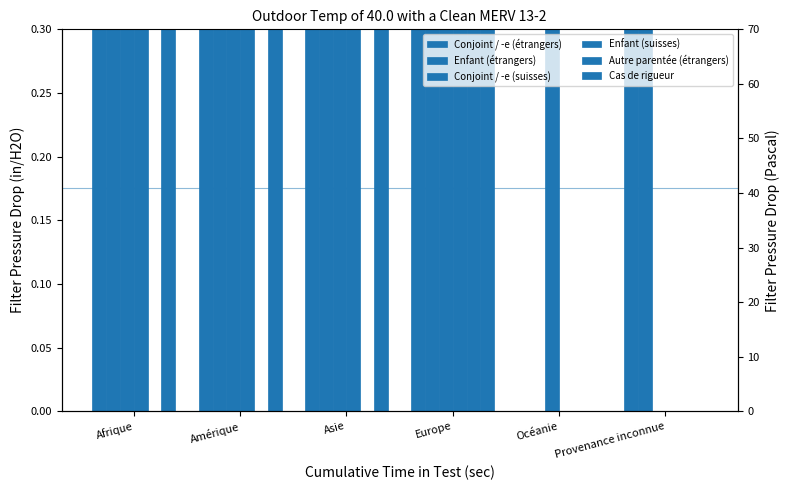

How many bars are there in total?

36